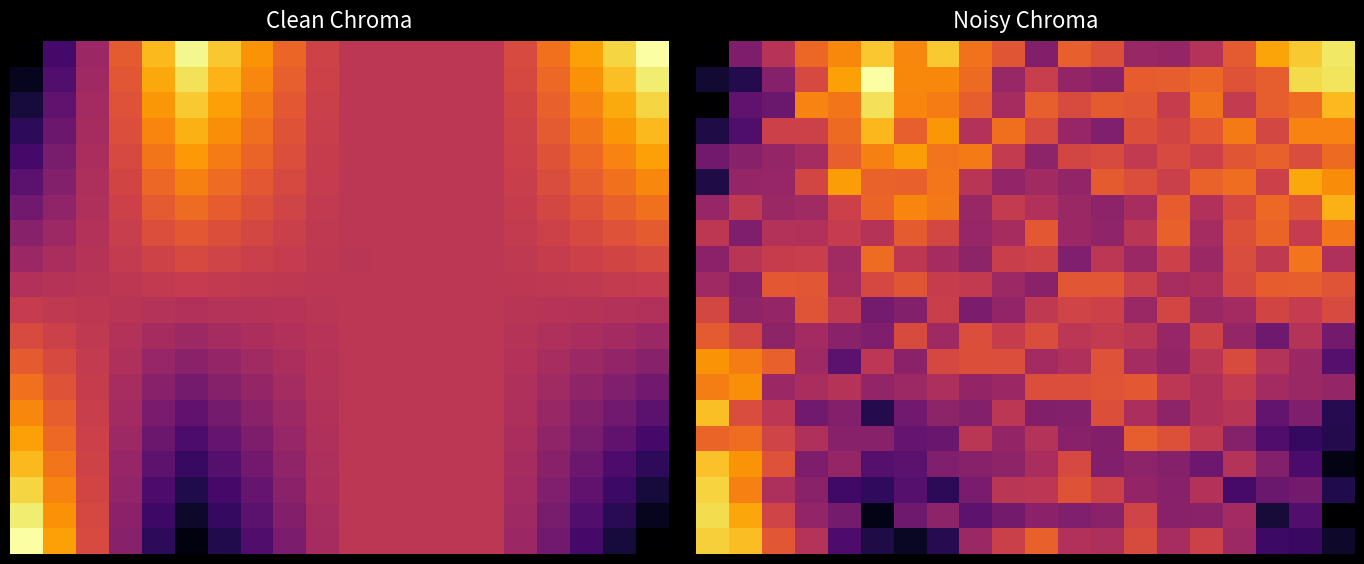

Which has a higher value, 12 or 14?

12